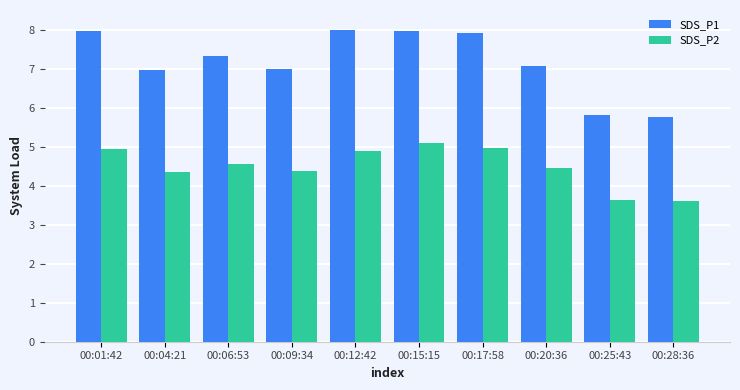

What position from the left is 00:12:42?

5